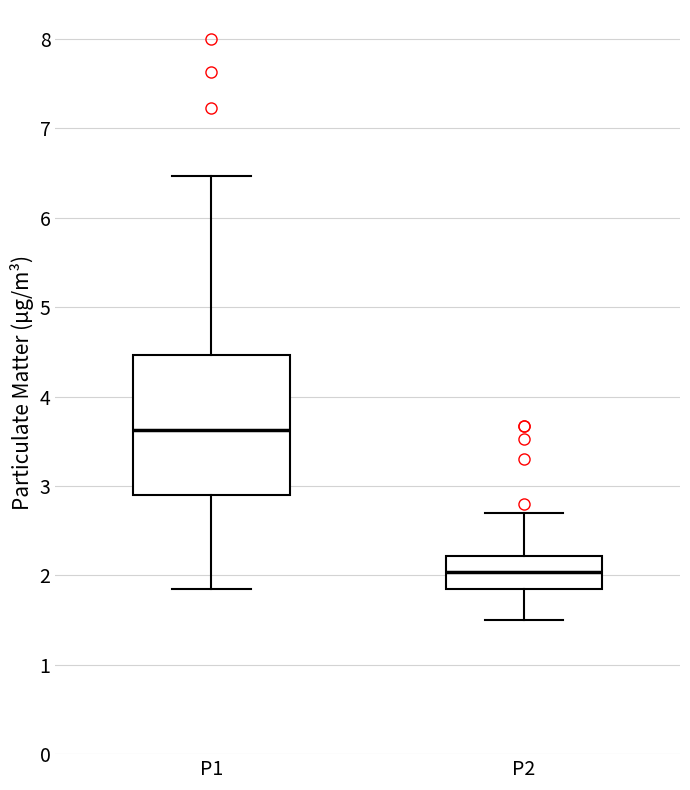

Reading left to right, transcribe this box plot: for each box, give where its median line is, the range the box spans, and where its two whiskers end, as read against the y-axis. The values are not printed on the chart, so give them approximately, as read against the axis.

P1: median 3.6, box 2.9 to 4.5, whiskers 1.9 to 6.5
P2: median 2.0, box 1.8 to 2.2, whiskers 1.5 to 2.7